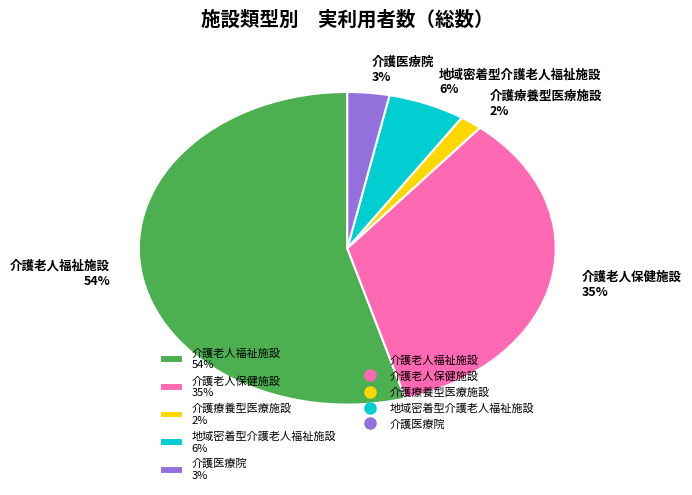

To the nearest percent, what is the difference between the 介護医療院 and 地域密着型介護老人福祉施設 slice percentages?

3%